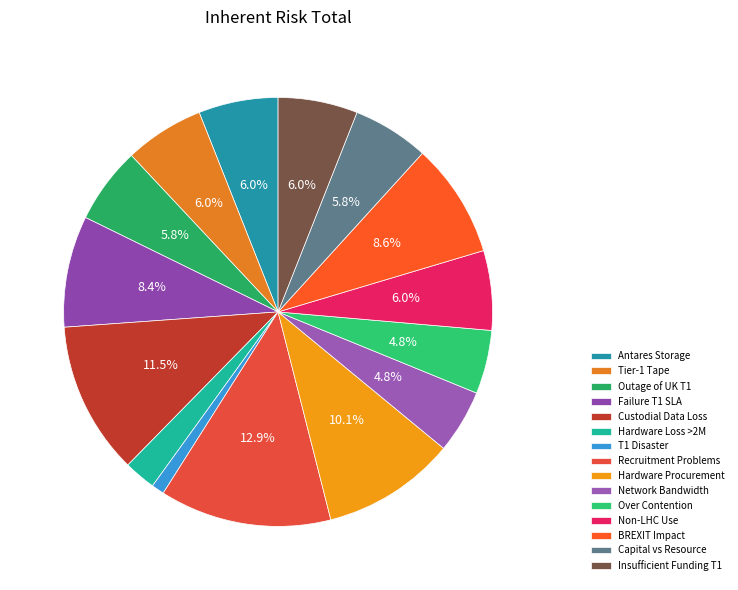

To the nearest percent, what portion does Outage of UK T1 represent?

6%